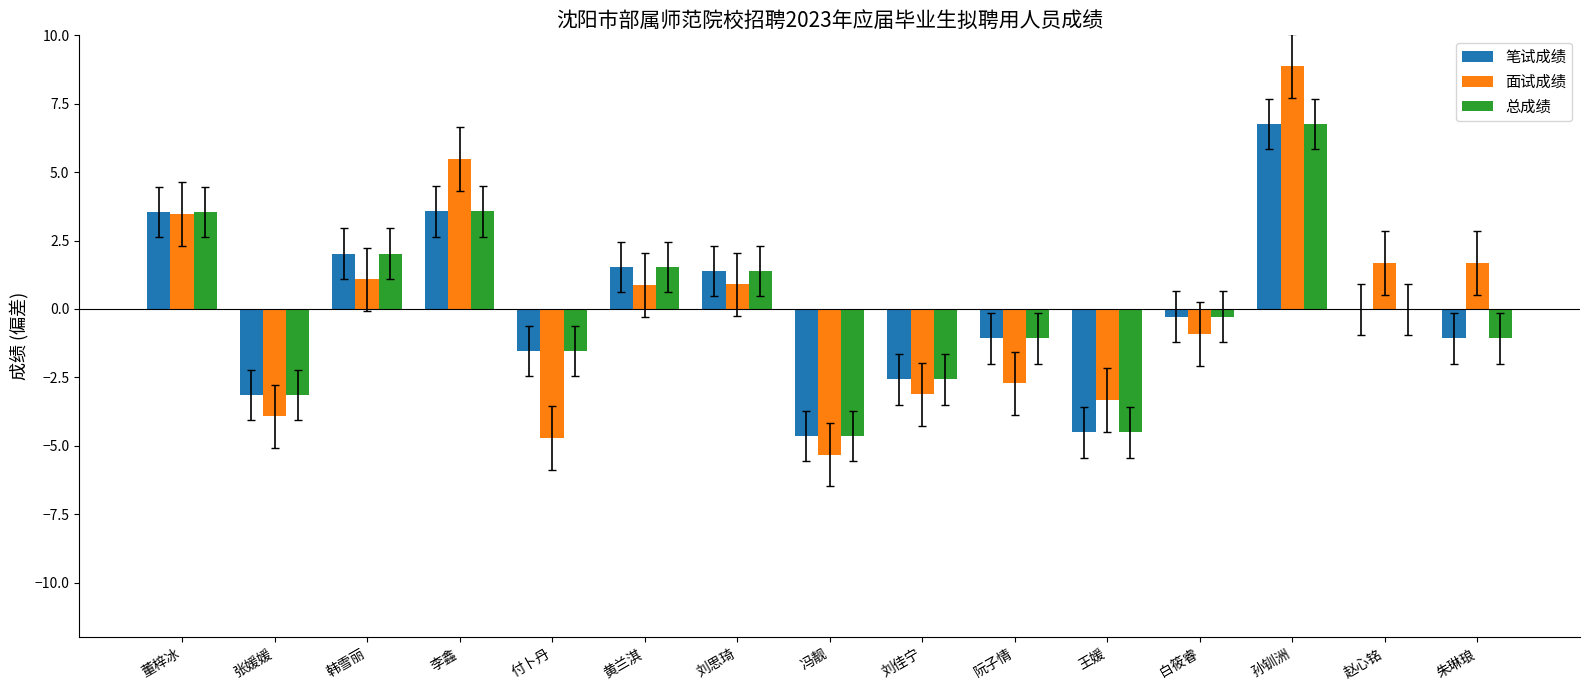

Which series has the widest spread of values?

面试成绩